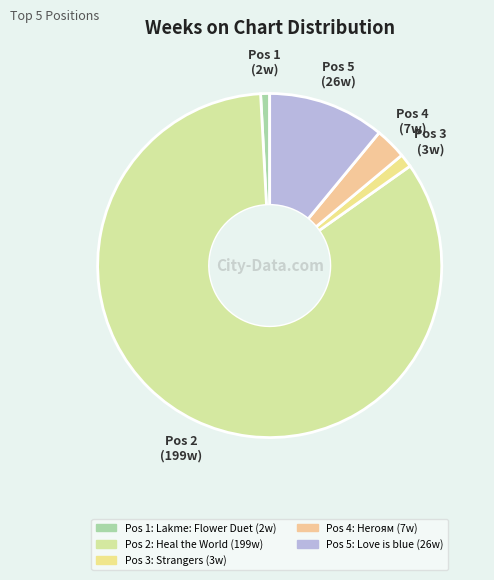

How many segments does this pie chart have?

5